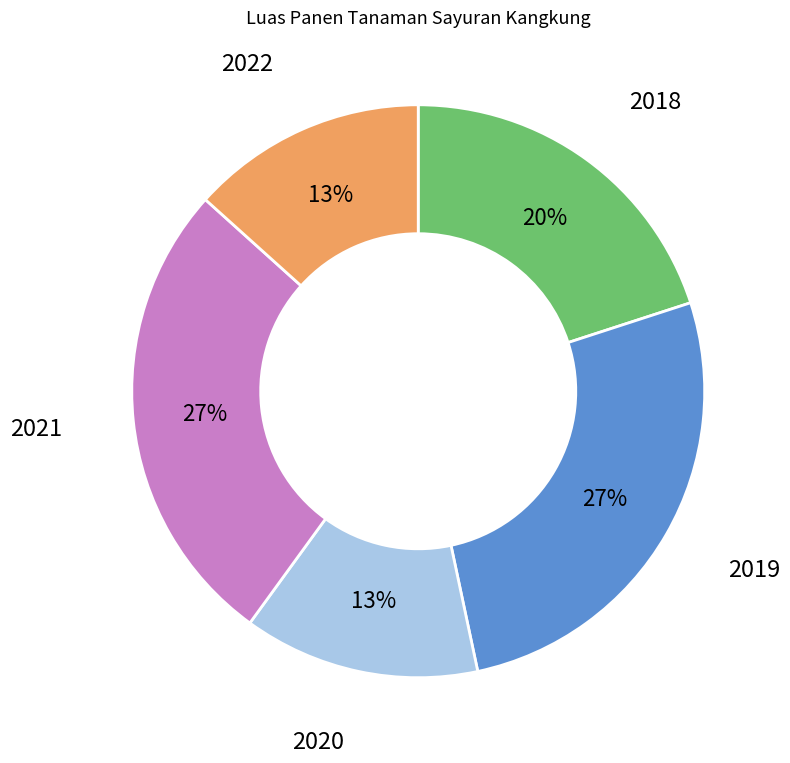

Does any single category account for the majority?

No